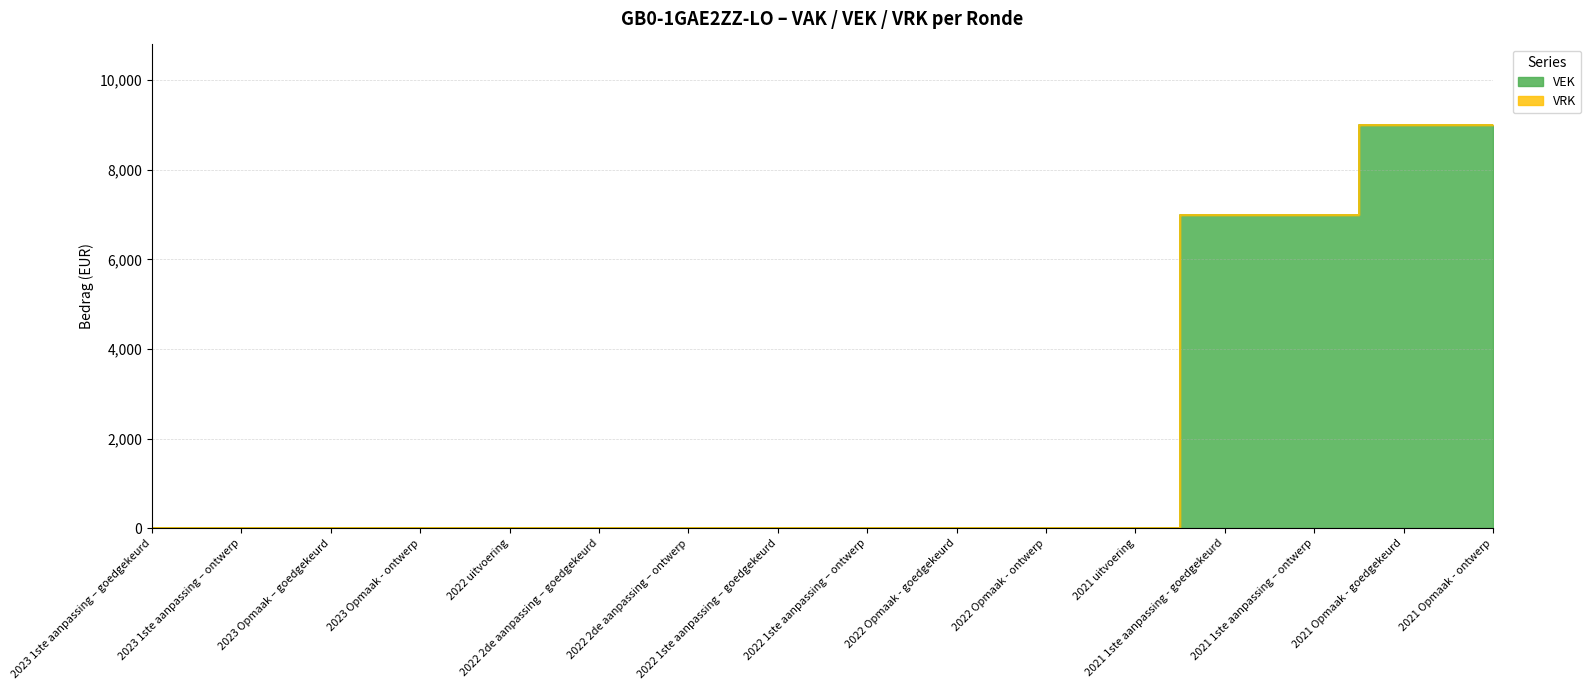

At which label is the value closest to 4500?

2021 1ste aanpassing - goedgekeurd